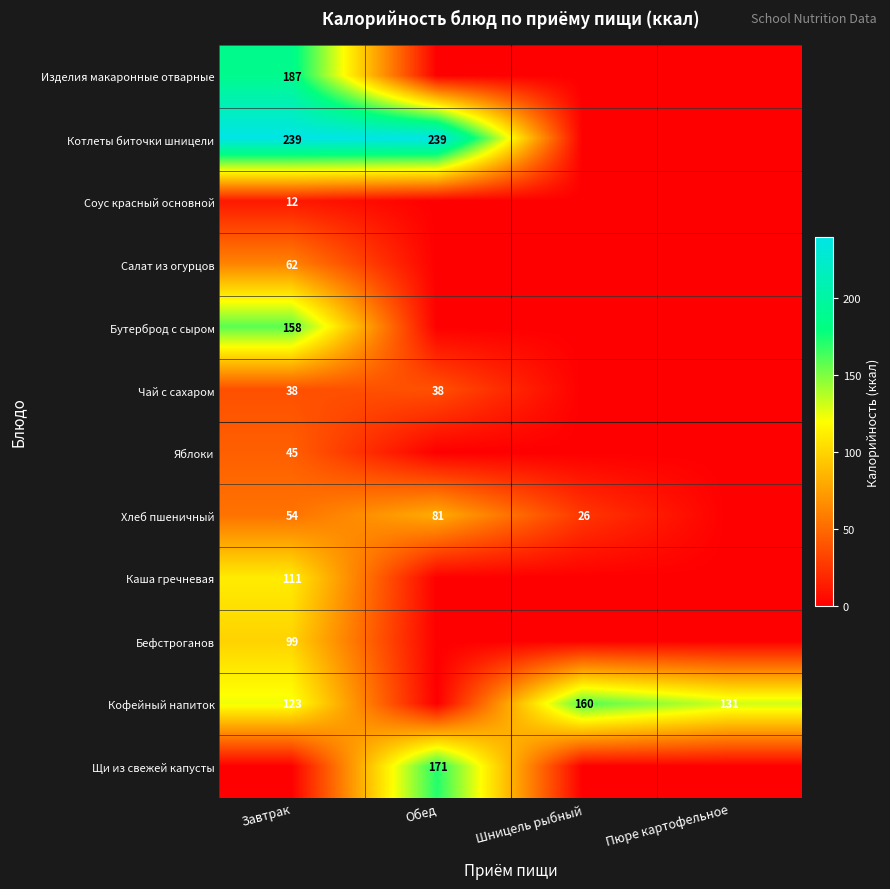

Is the value of Соус красный основной at Завтрак greater than the value of Щи из свежей капусты at Обед?

No